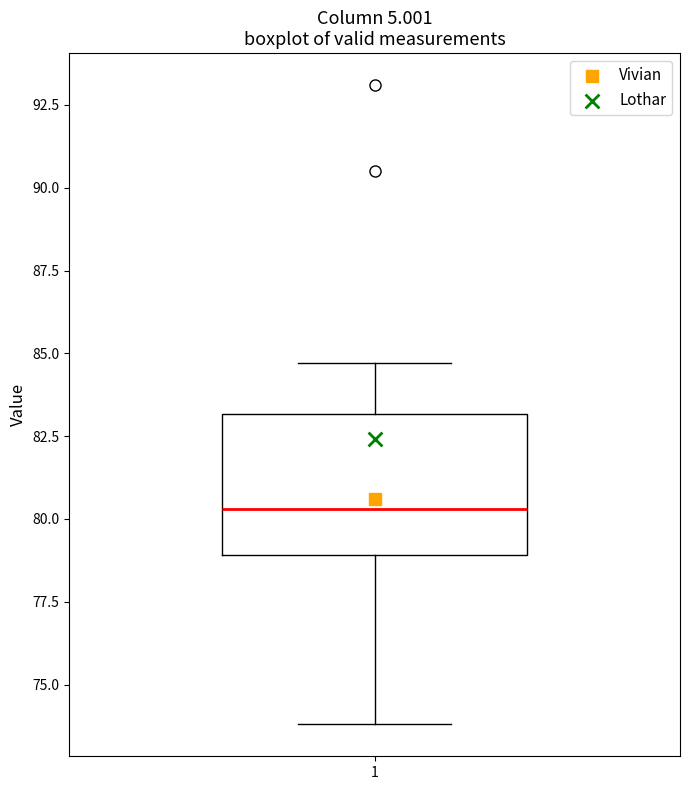

Where does the upper whisker of the box at x = 1 end on the y-axis? The values are not printed on the chart, so give them approximately, as read against the axis.

84.5